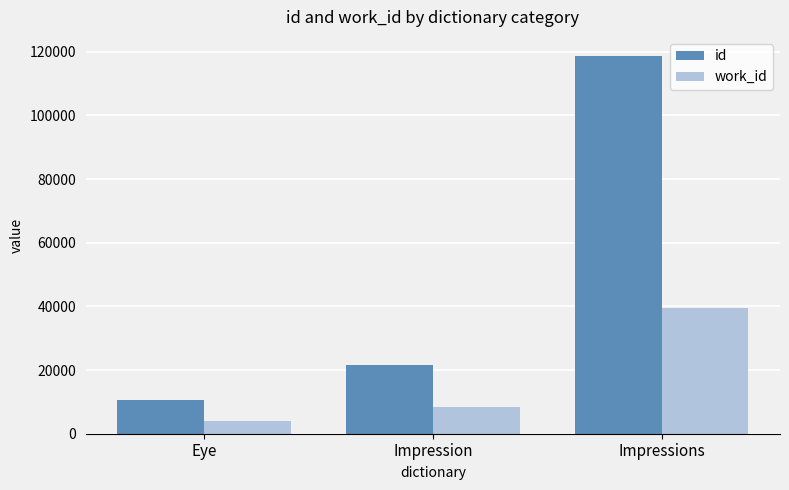

Count the work_id values in the range 4141 to 39474.

3